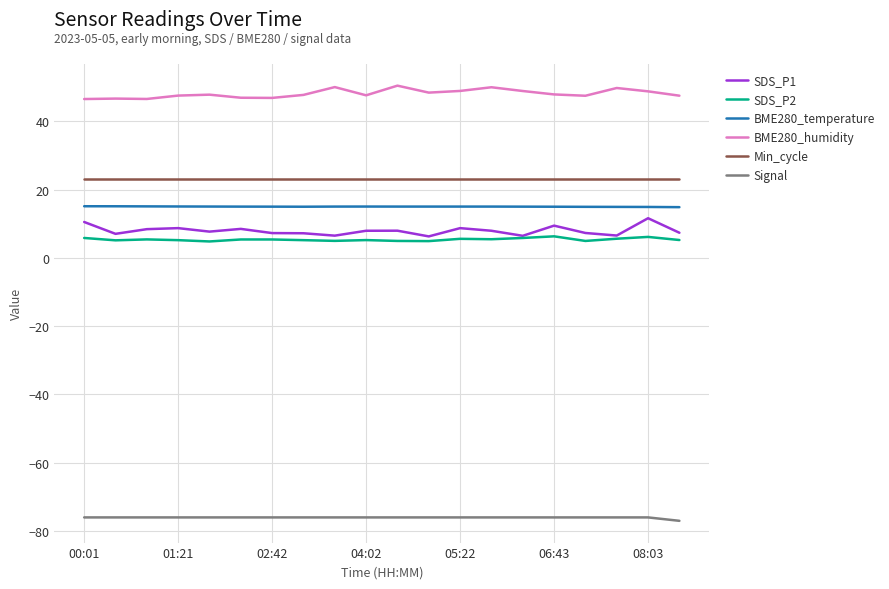

What is the sum of all BME280_temperature values?

299.9